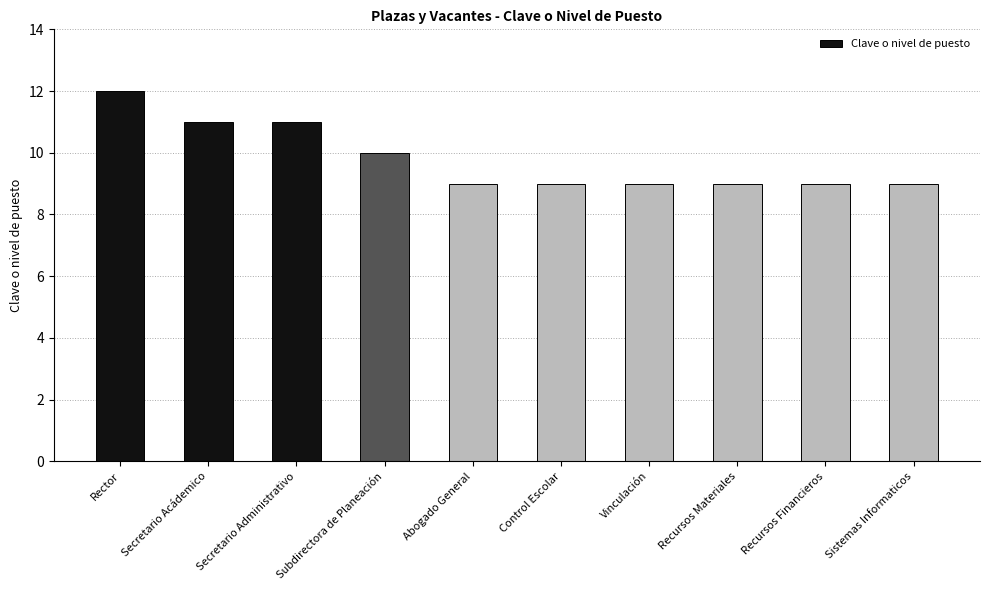

What is the minimum value shown in the chart?

9